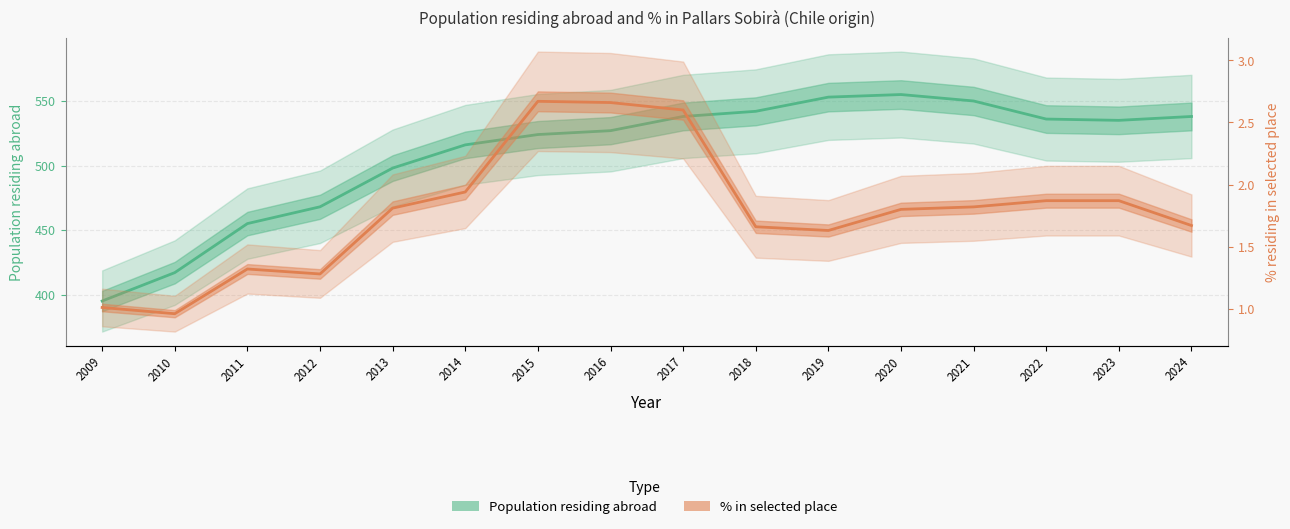

Which series has the largest total across all categories?

Population residing abroad